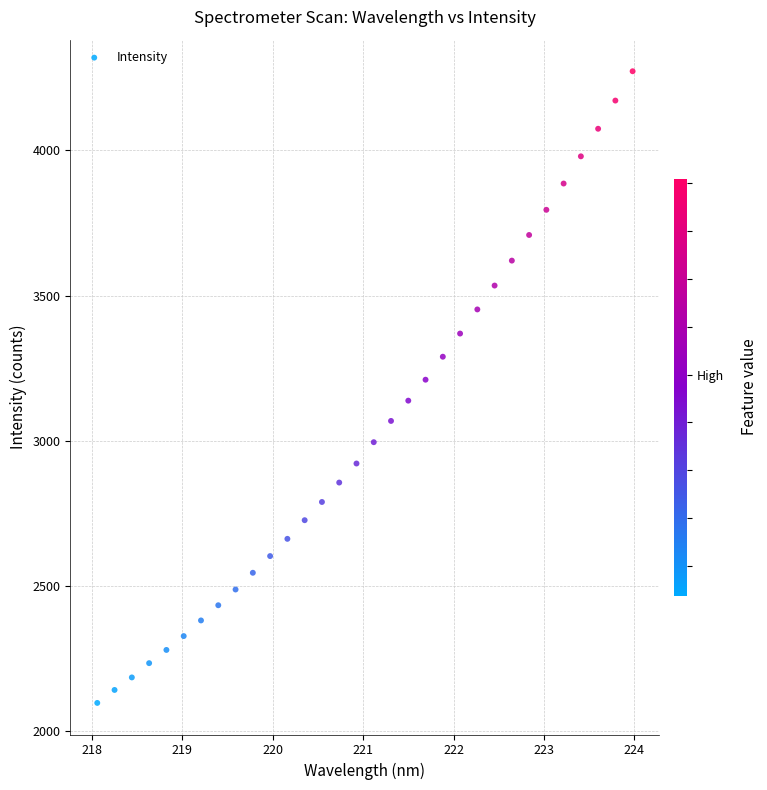

What is the range of Y values (max minus min)?

2176.0